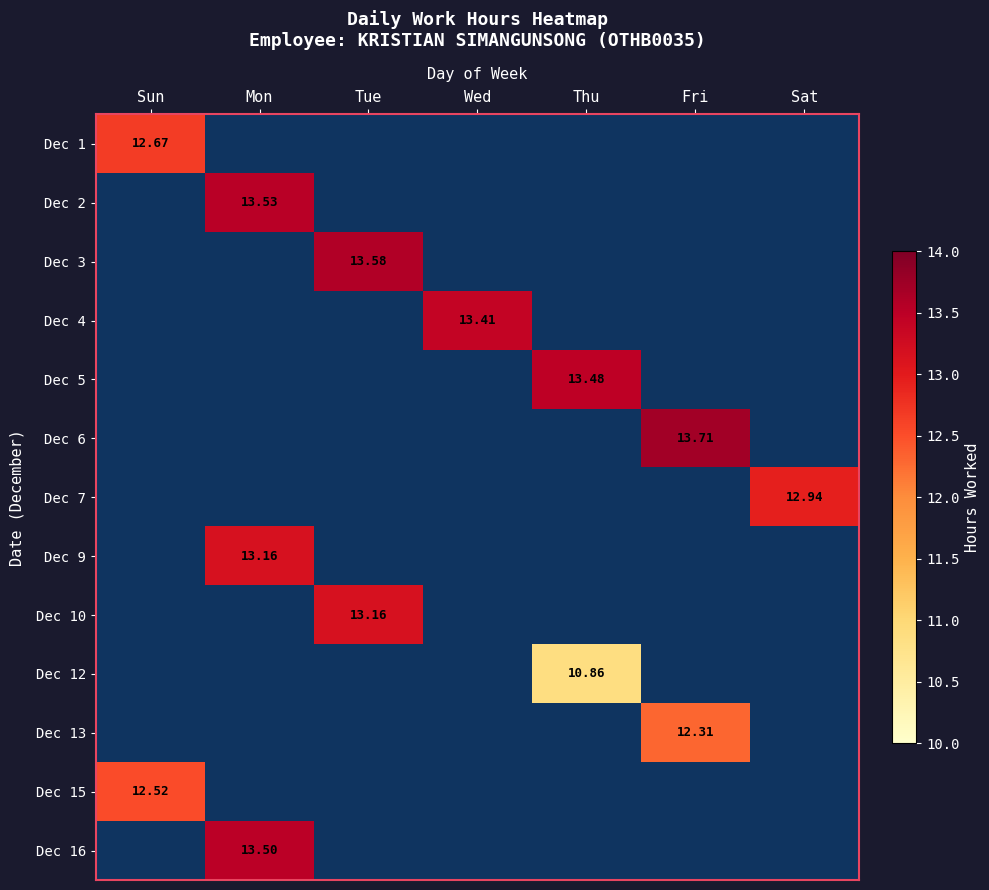

Is it true that Dec 16 equals 21.9 at Mon?

False